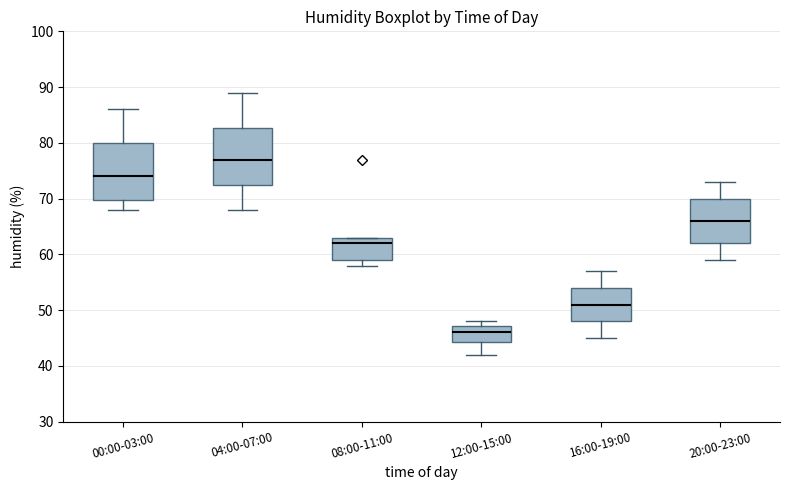

Which box's median line is the highest?

04:00-07:00